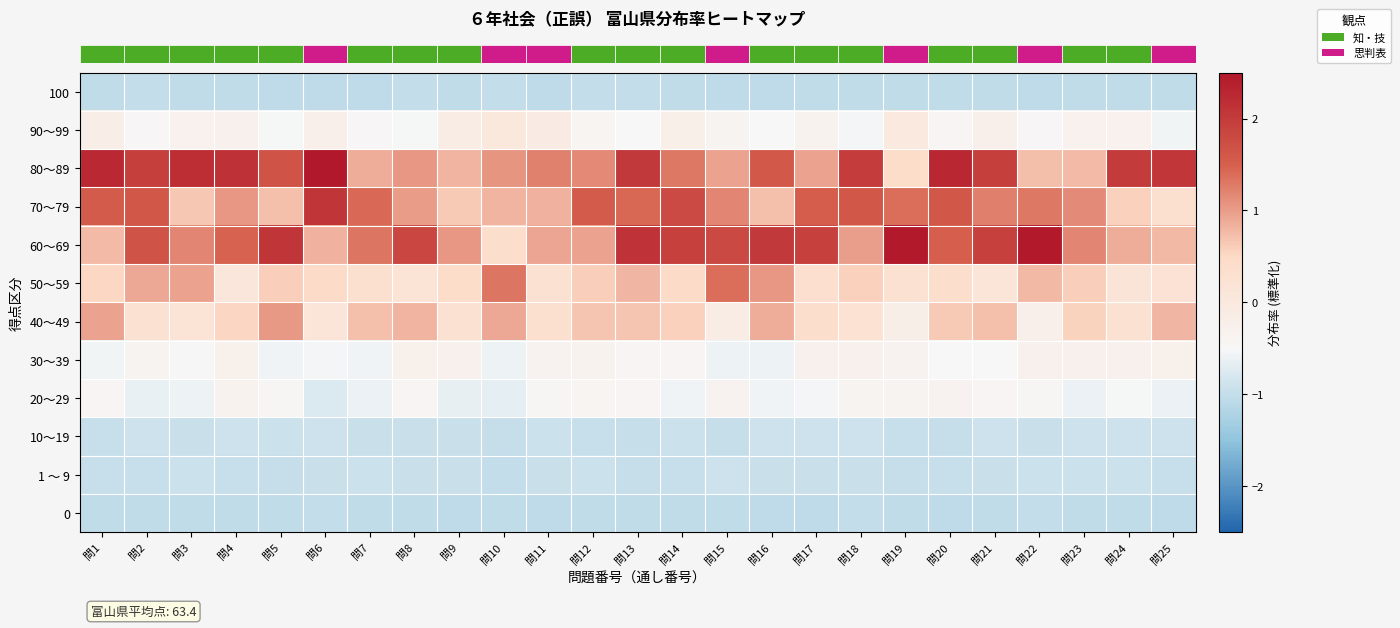

What is the spread (max minus min) of values at 問7?

2.5